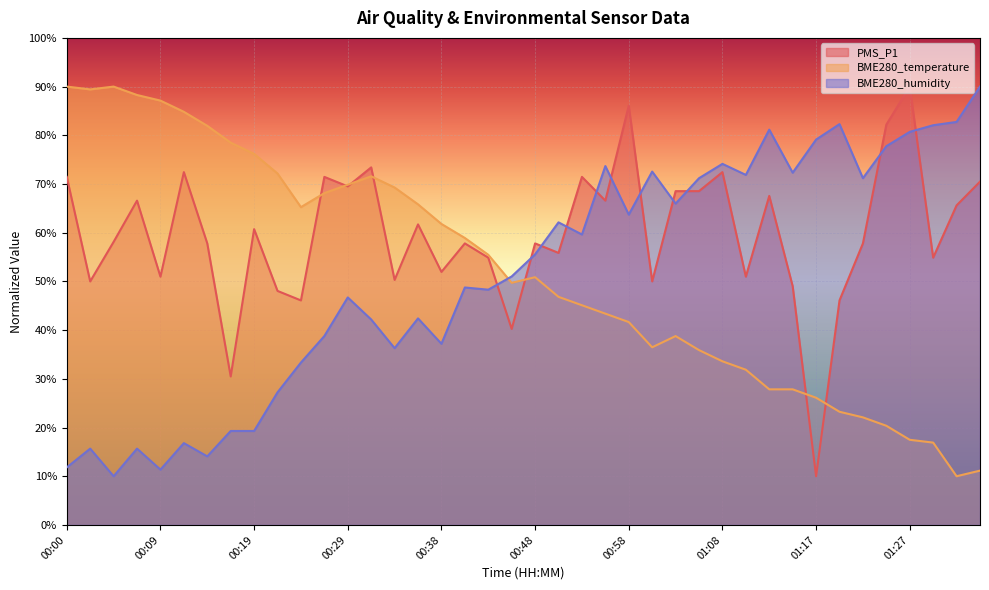

Which series has the largest total across all categories?

PMS_P1